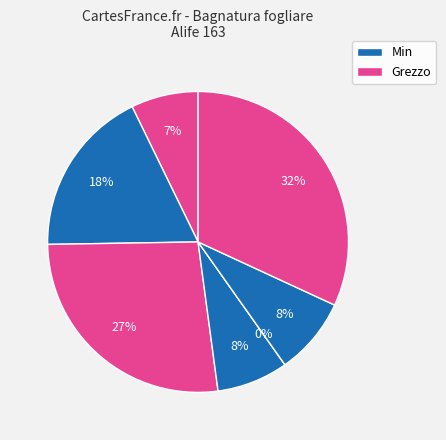

How many slices are in this pie chart?

7